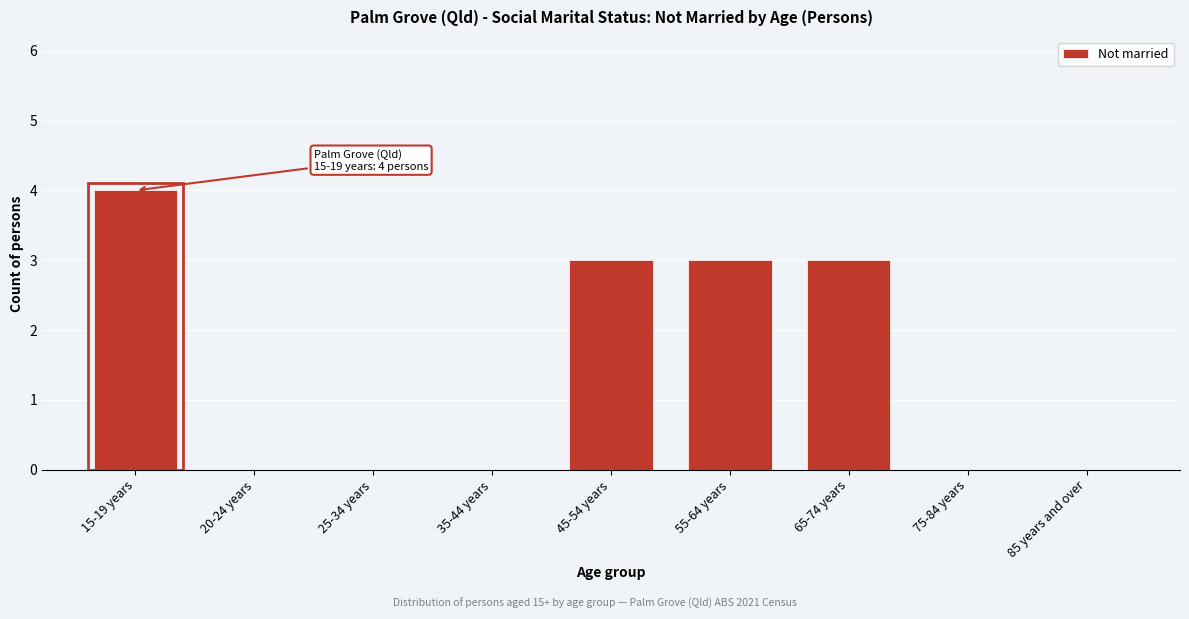

Reading left to right, transcribe all the data shown in this chart.

15-19 years=4	20-24 years=0	25-34 years=0	35-44 years=0	45-54 years=3	55-64 years=3	65-74 years=3	75-84 years=0	85 years and over=0